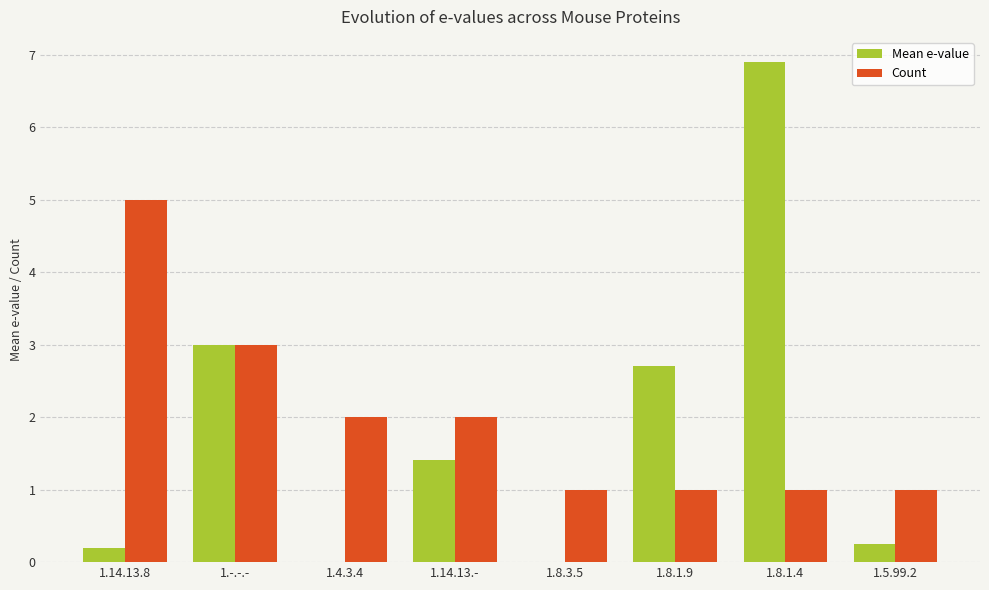

Where does the Count series first go above 2?

1.14.13.8